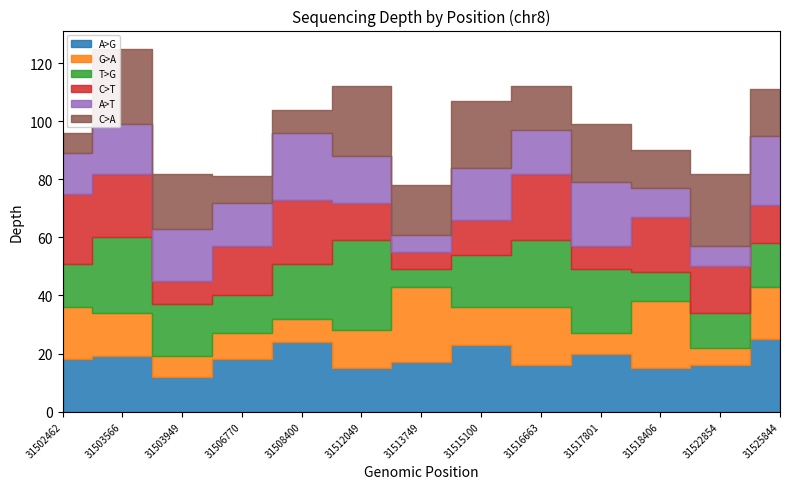

What is the sum of the C>T values at 31522854 and 31502462?

40